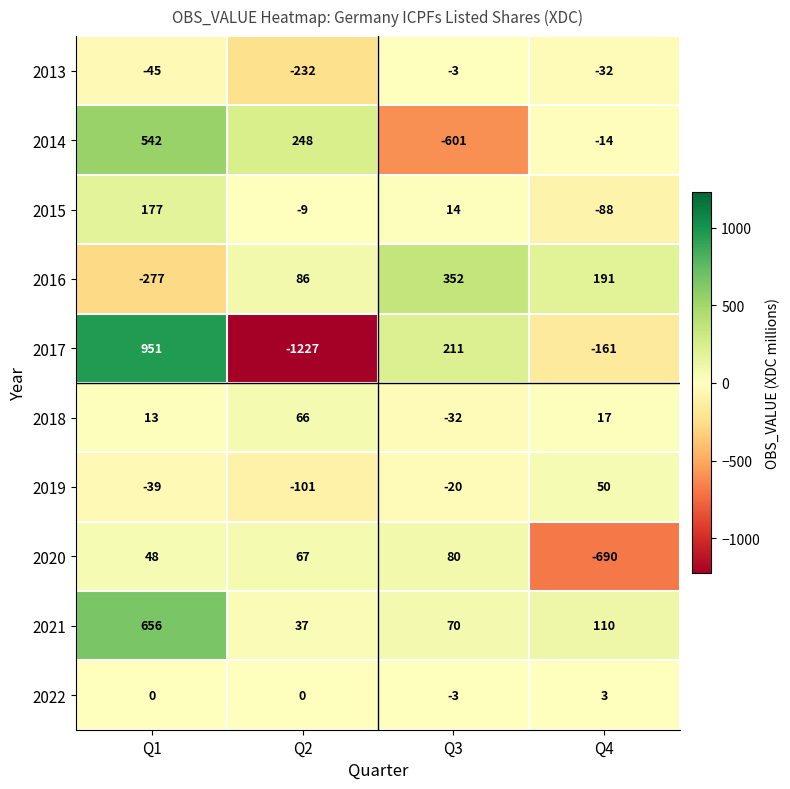

Which category has the highest value across all series?

Q1